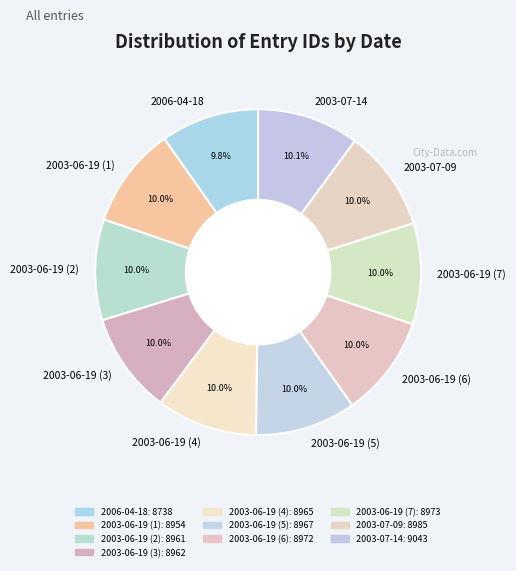

To the nearest percent, what is the average slice percentage?

10%